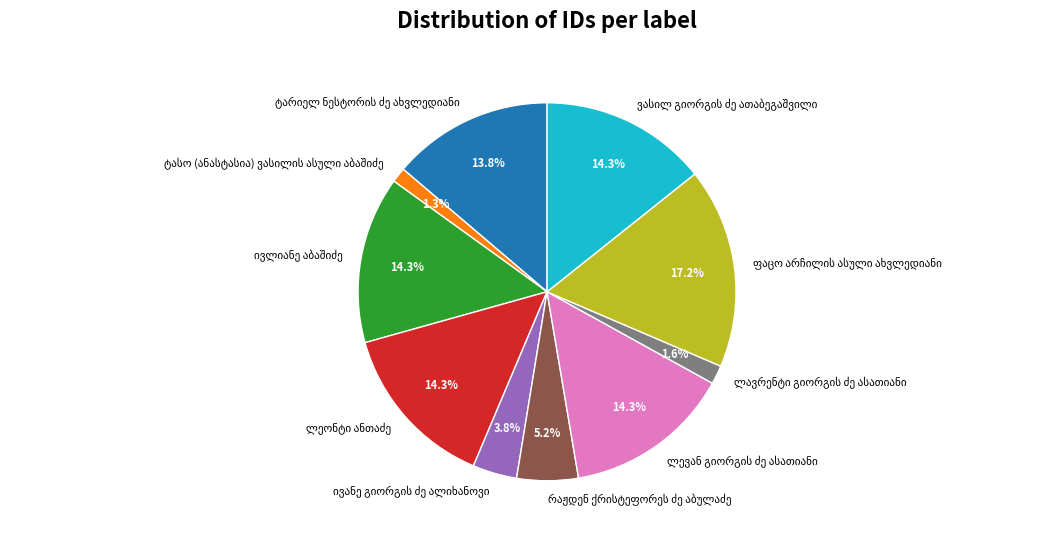

Is there any slice that represents more than half of the pie?

No